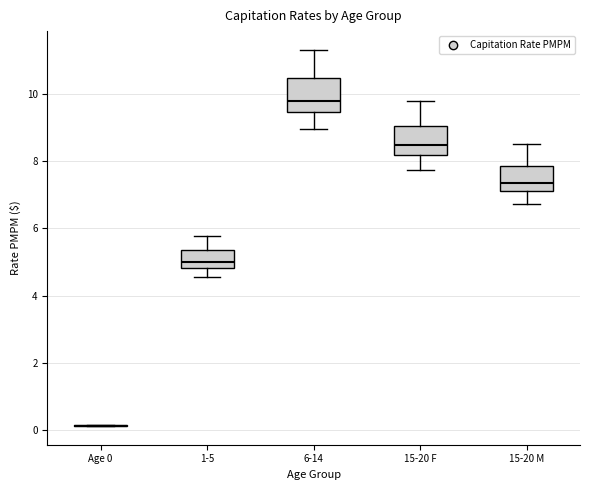

Where does the median line of the box for 15-20 M sit on the y-axis? The values are not printed on the chart, so give them approximately, as read against the axis.

7.4